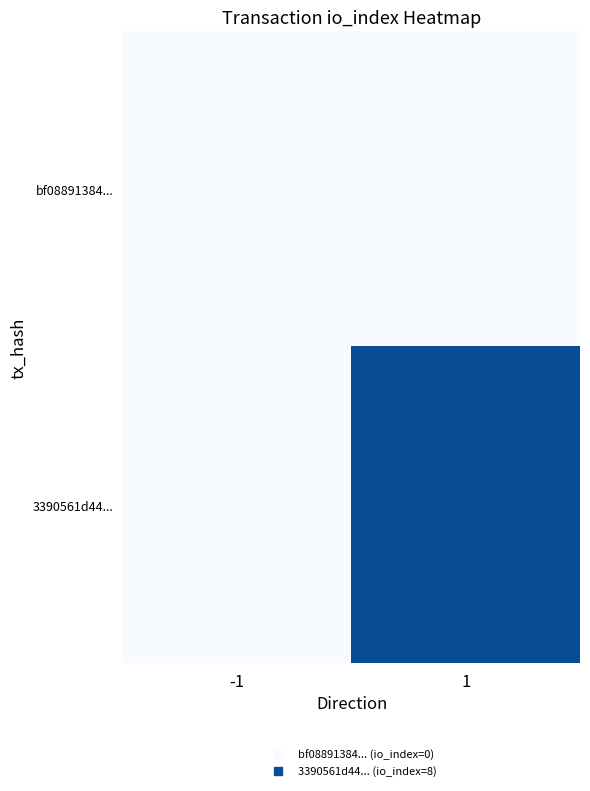

Which series changed the most between -1 and 1?

3390561d44...